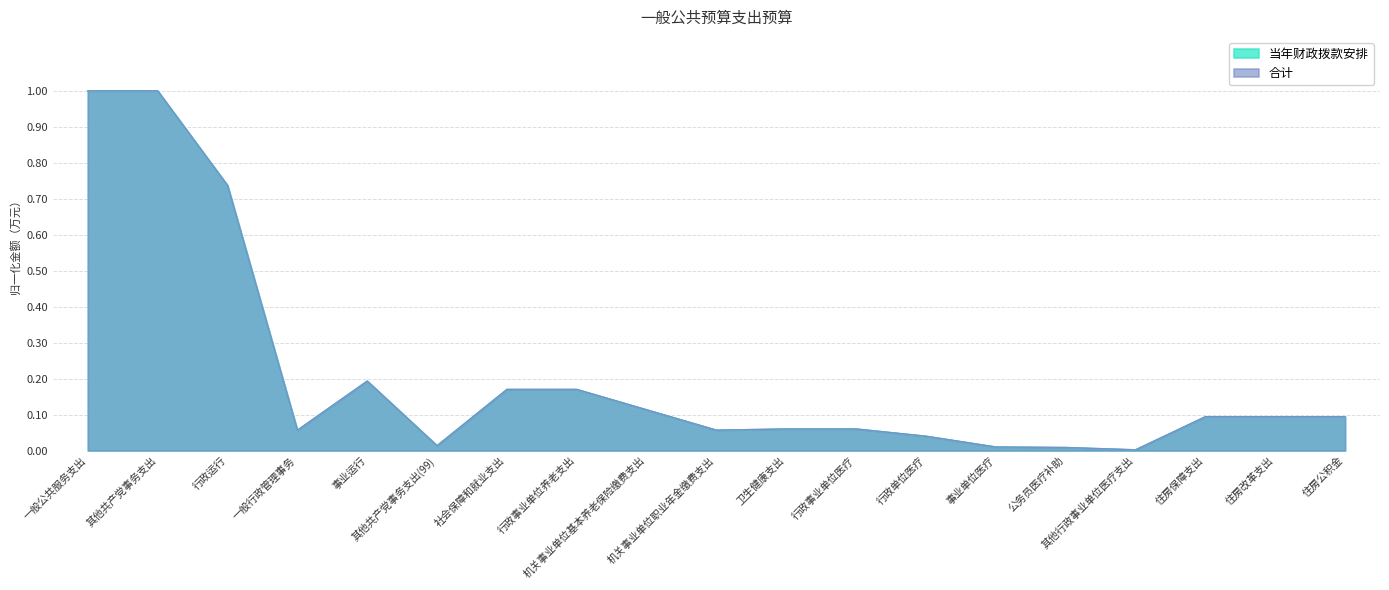

What is the value of the 当年财政拨款安排 point at the 11th from the left?

0.1